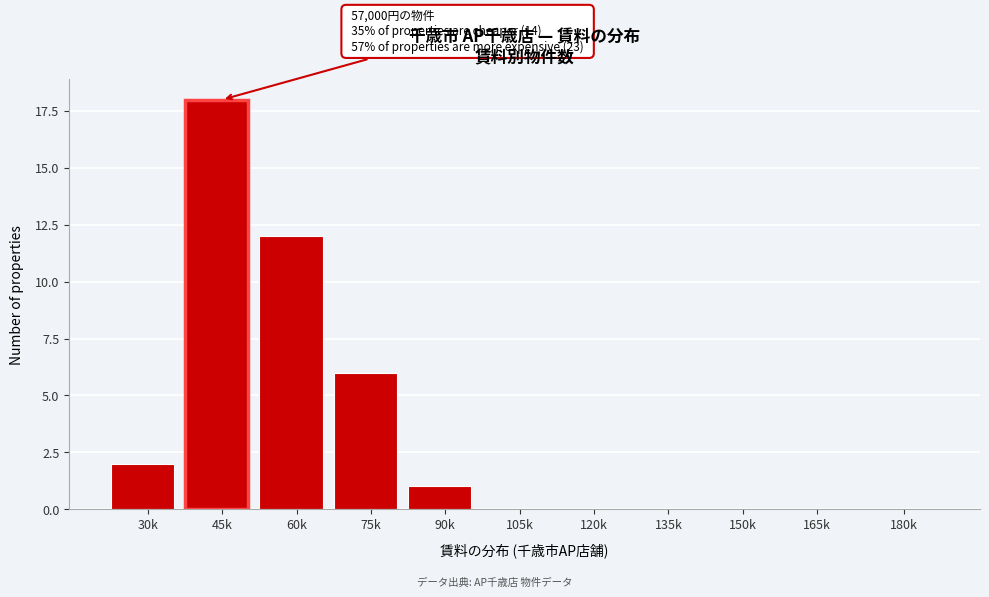

Reading left to right, what are all the values shown in this chart?

30k=2	45k=18	60k=12	75k=6	90k=1	105k=0	120k=0	135k=0	150k=0	165k=0	180k=0